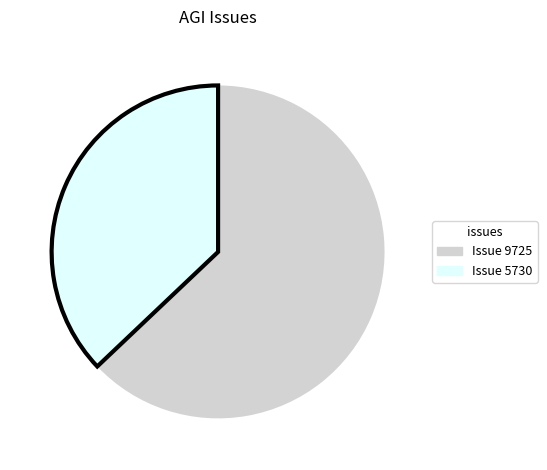

Is it true that Issue 5730 is 37% of the pie?

True